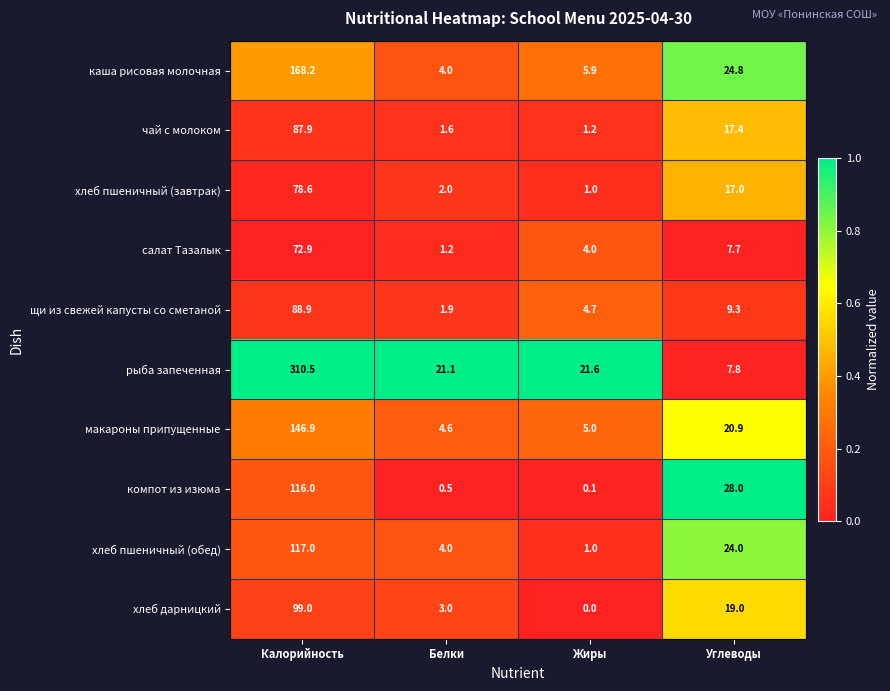

Count the number of data series in this chart.

10